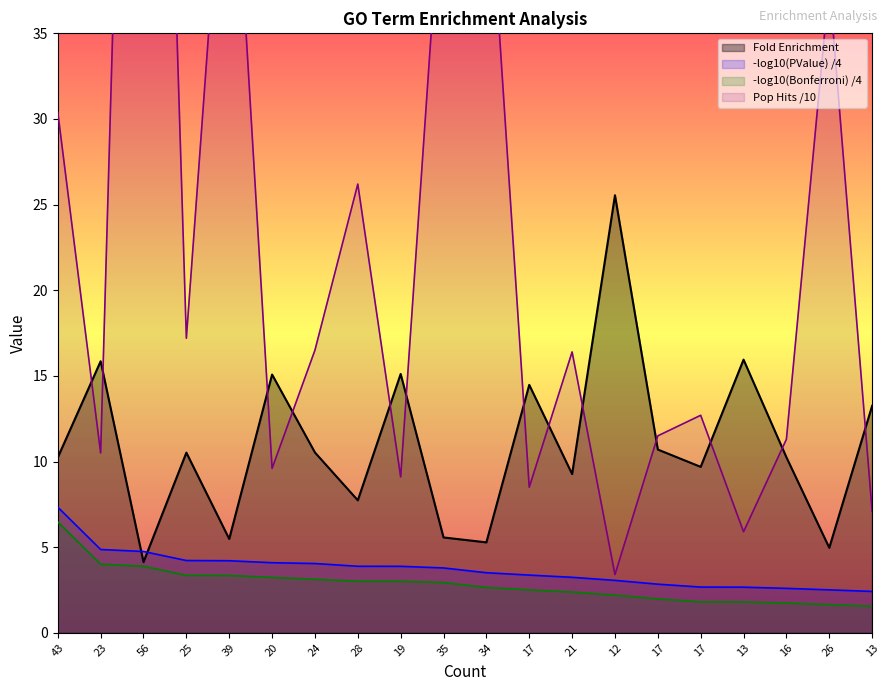

At which category is the sum across all series the highest?

56